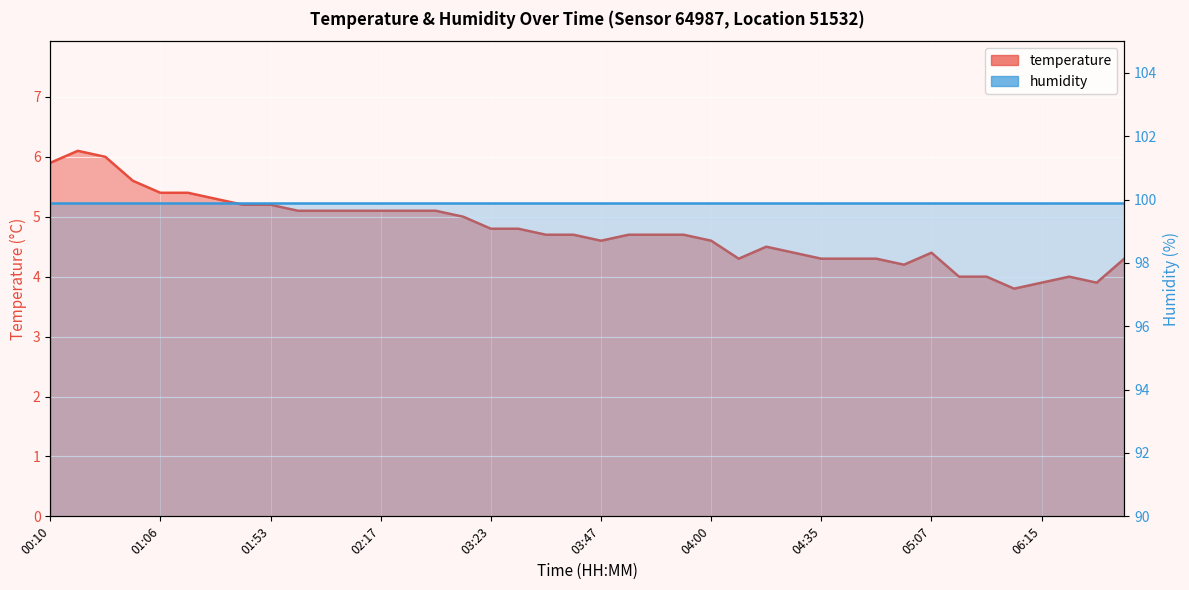

At which label is the value closest to 4?

05:41